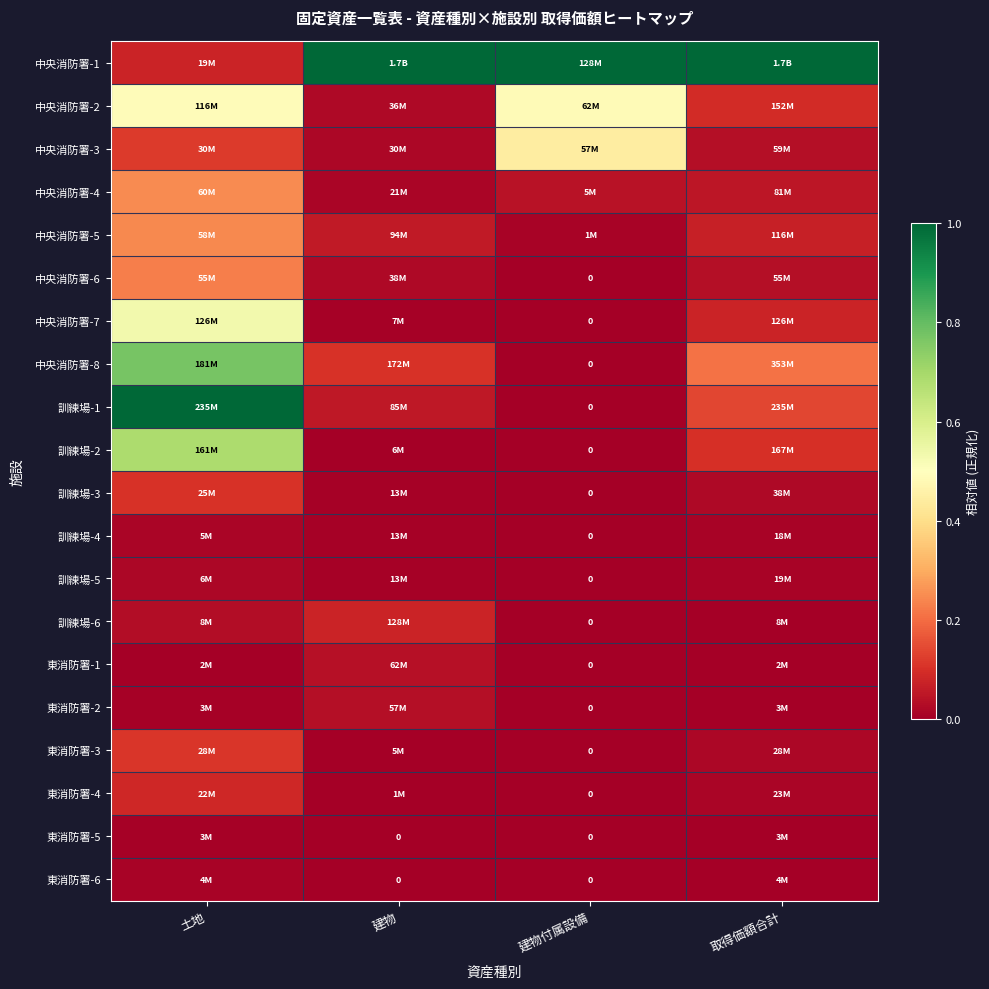

At how many categories does at least one series exceed 0?

4